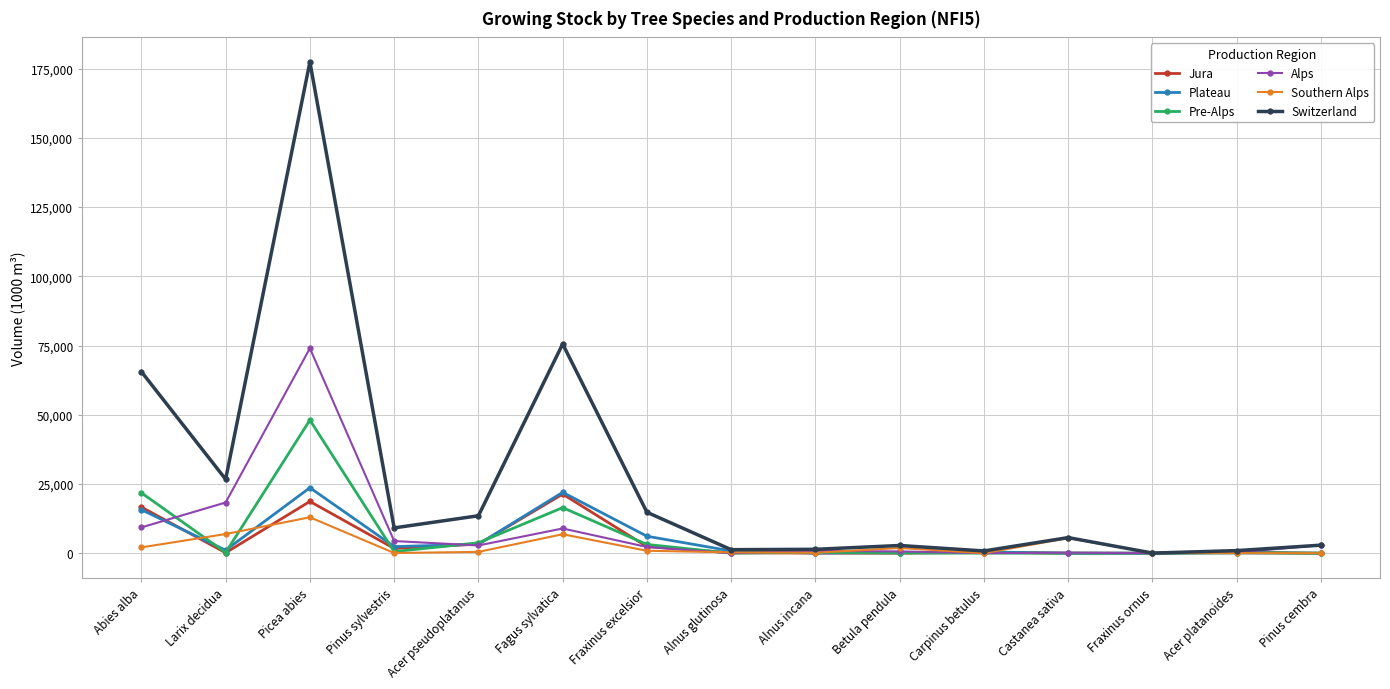

At which category does Jura reach its first local peak?

Picea abies